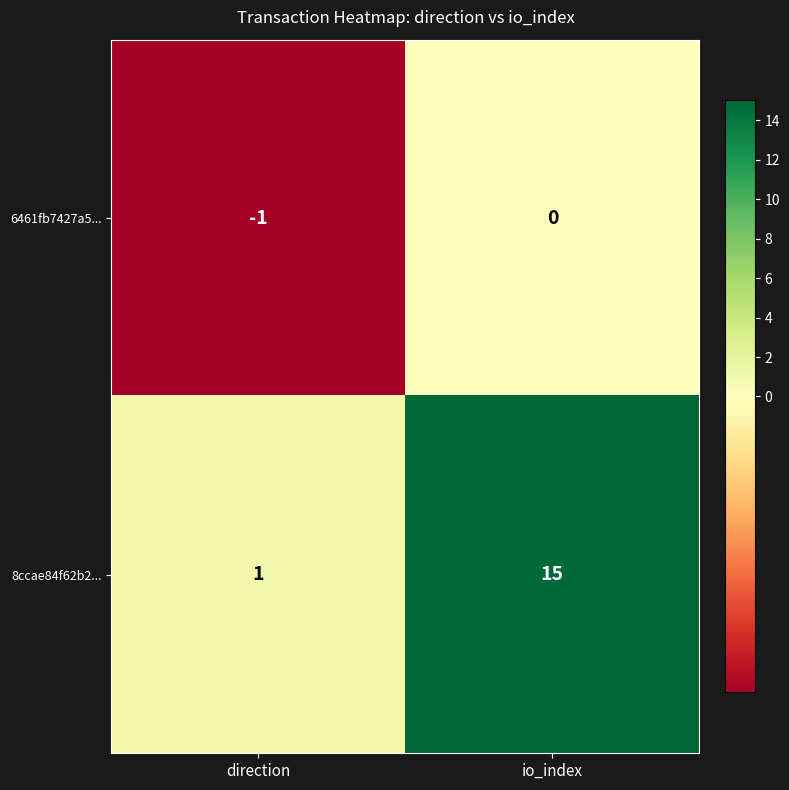

Is it true that 8ccae84f62b2... equals 1 at direction?

True